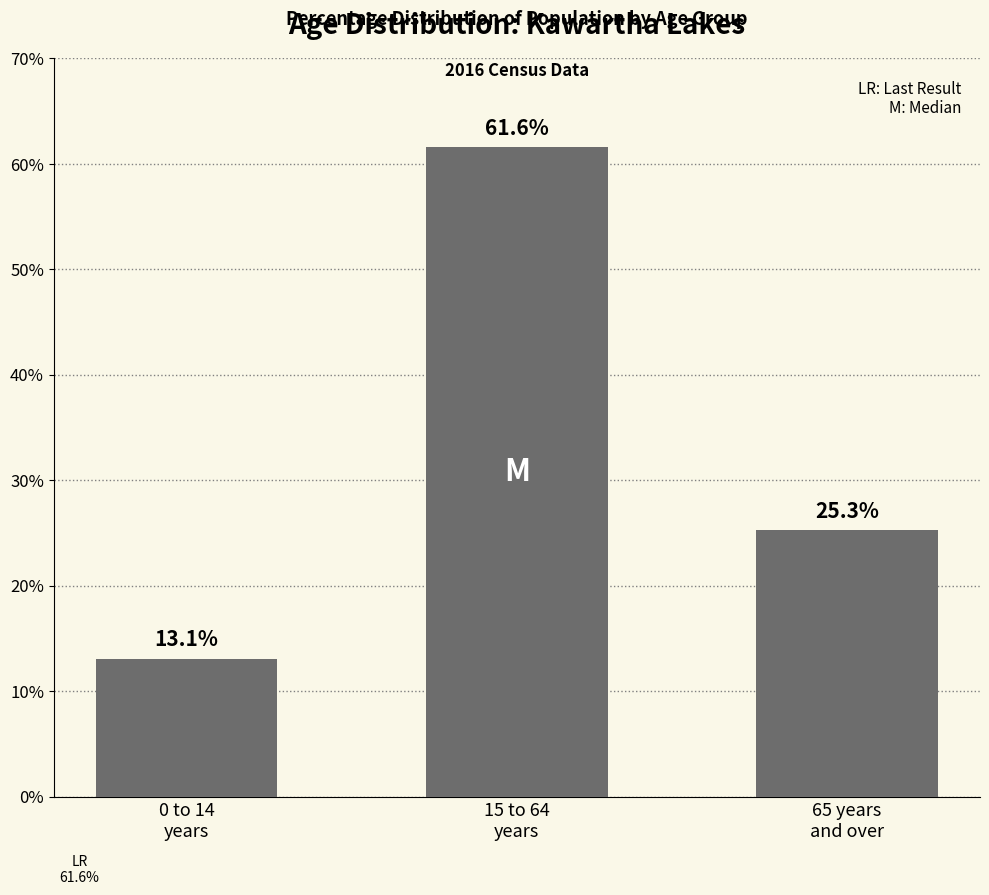

The value at 15 to 64
years is 33.4. True or false?

False